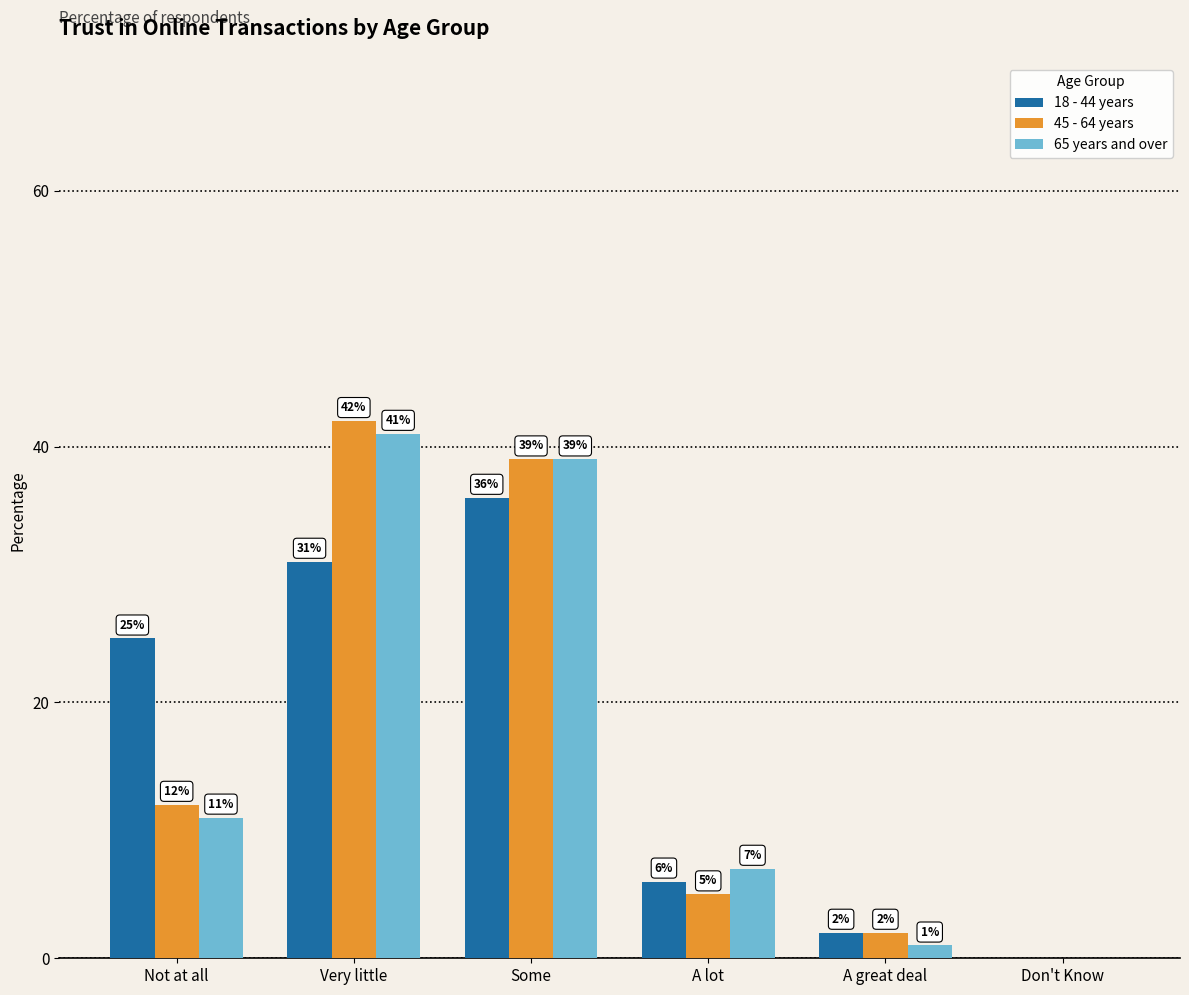

How many positive values does the 18 - 44 years series have?

5